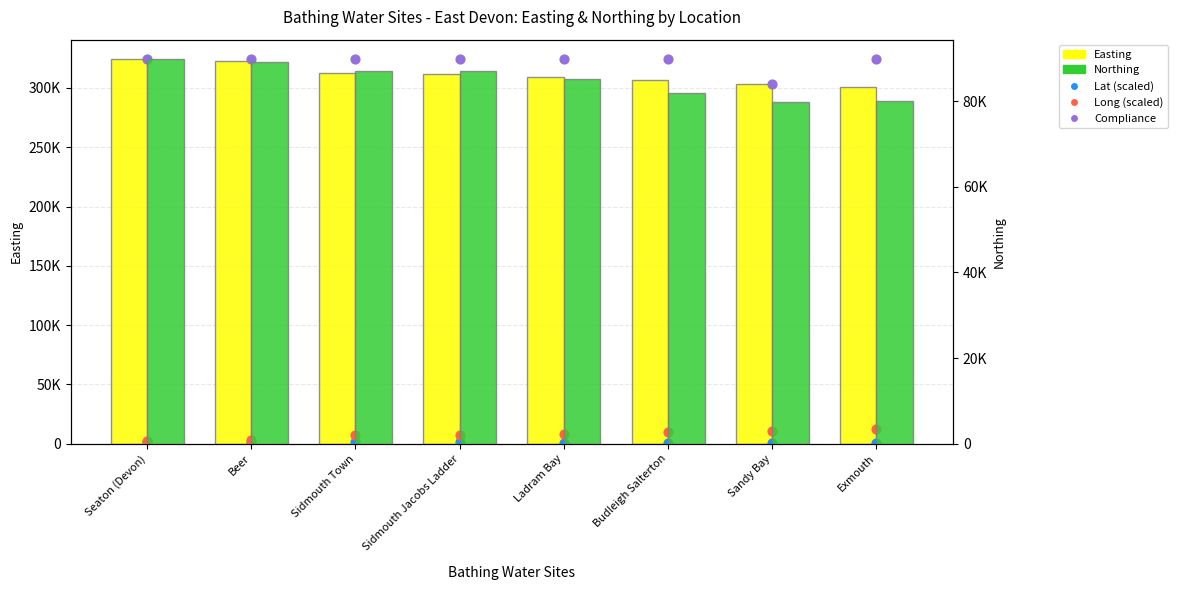

At which category is the sum across all series the highest?

Seaton (Devon)